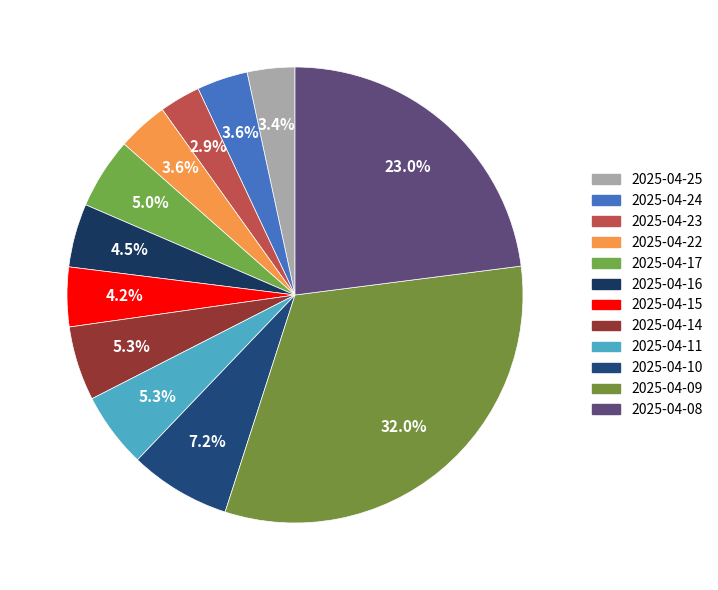

True or false: 2025-04-22 accounts for 4% of the total.

True